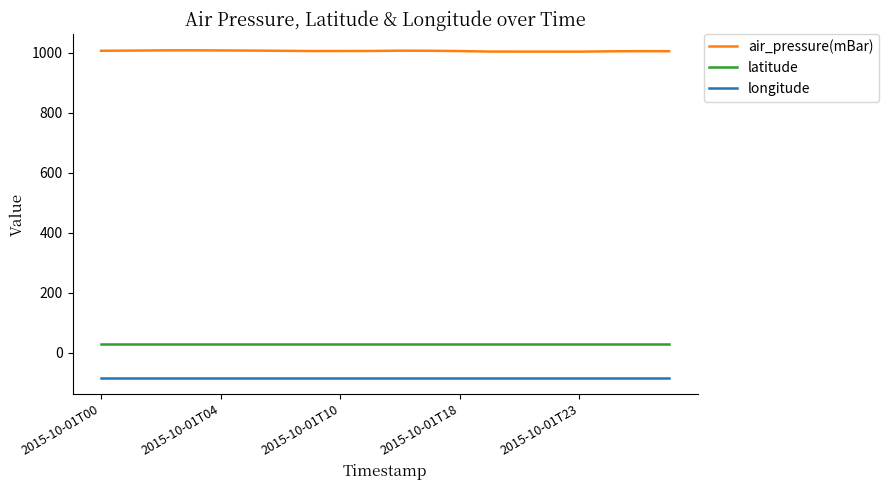

True or false: air_pressure(mBar) and latitude cross at least once.

False